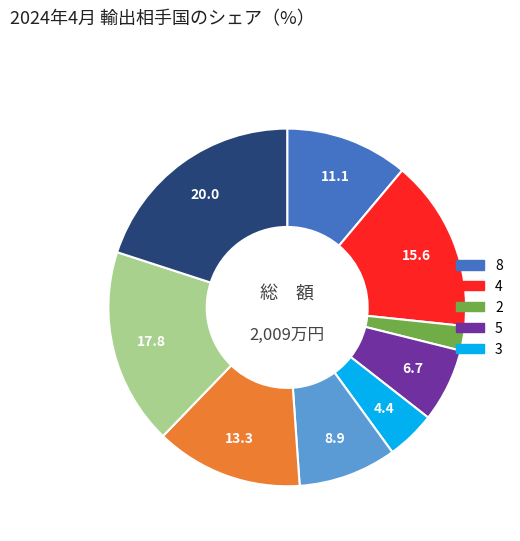

Is there a majority slice in this chart?

No